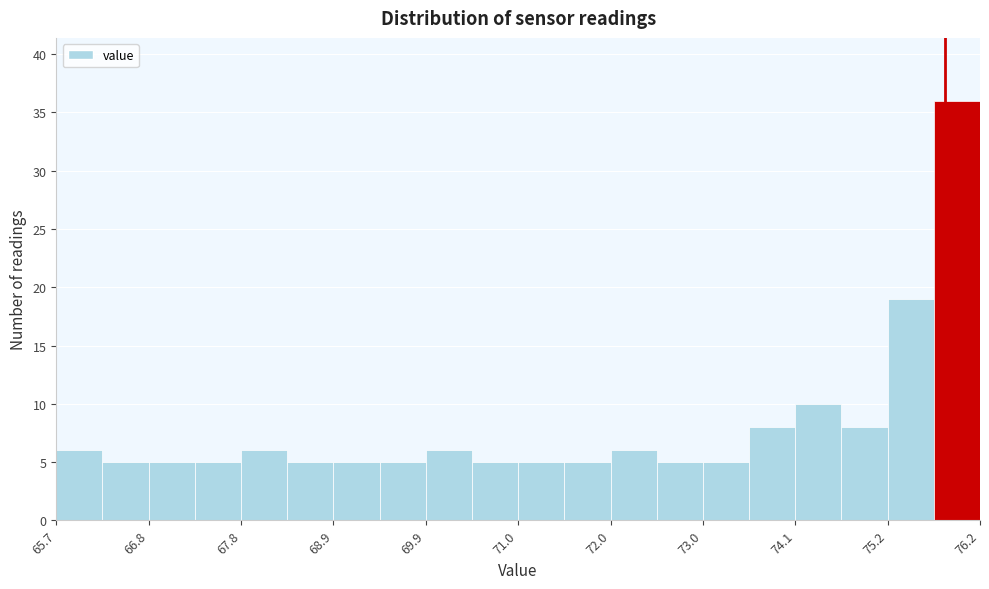

Around what value on the x-axis is the tallest bar? Give the approximate position of its centre, as read against the axis.

76.0